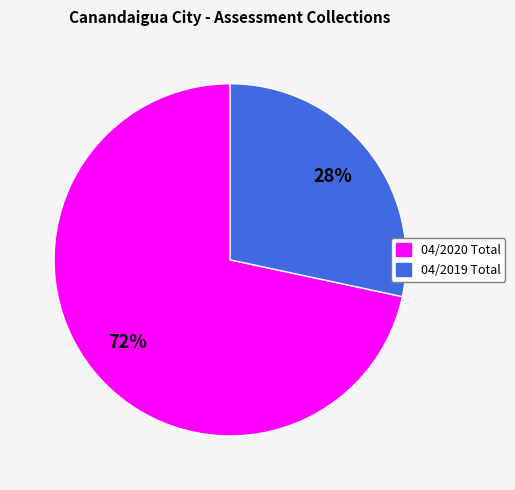

The 04/2020 Total slice represents 72% of the pie. True or false?

True